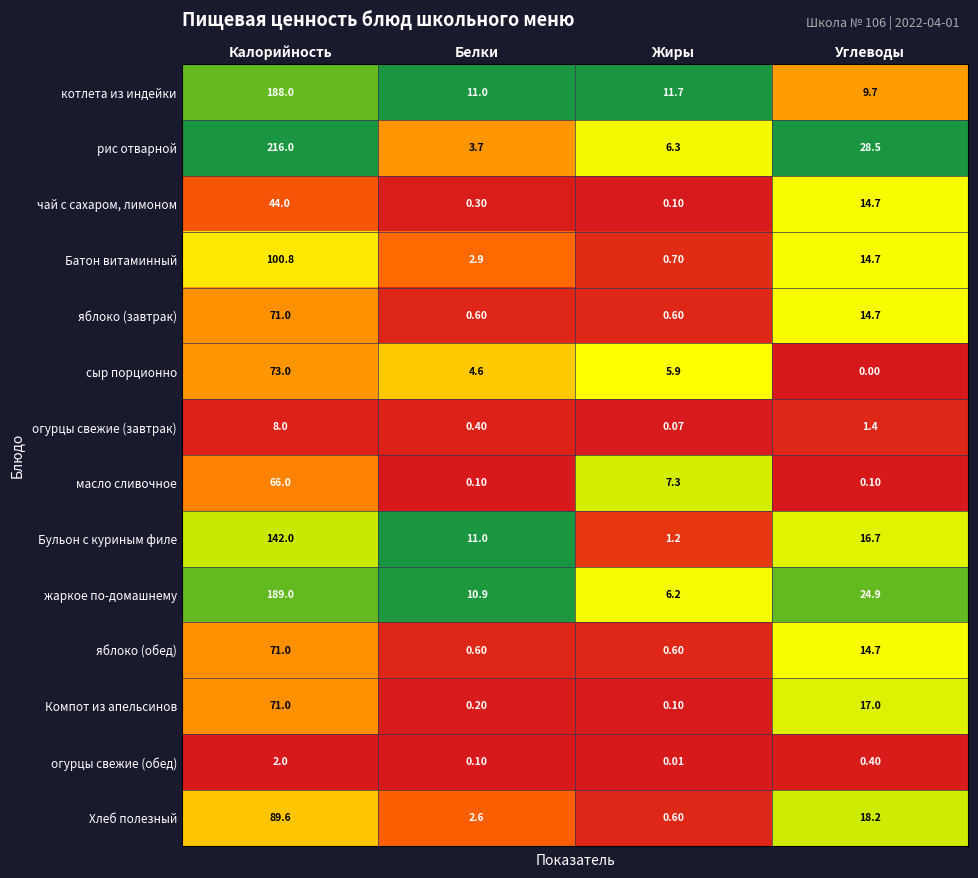

List the labels in order of Батон витаминный value, smallest first.

Жиры, Белки, Углеводы, Калорийность